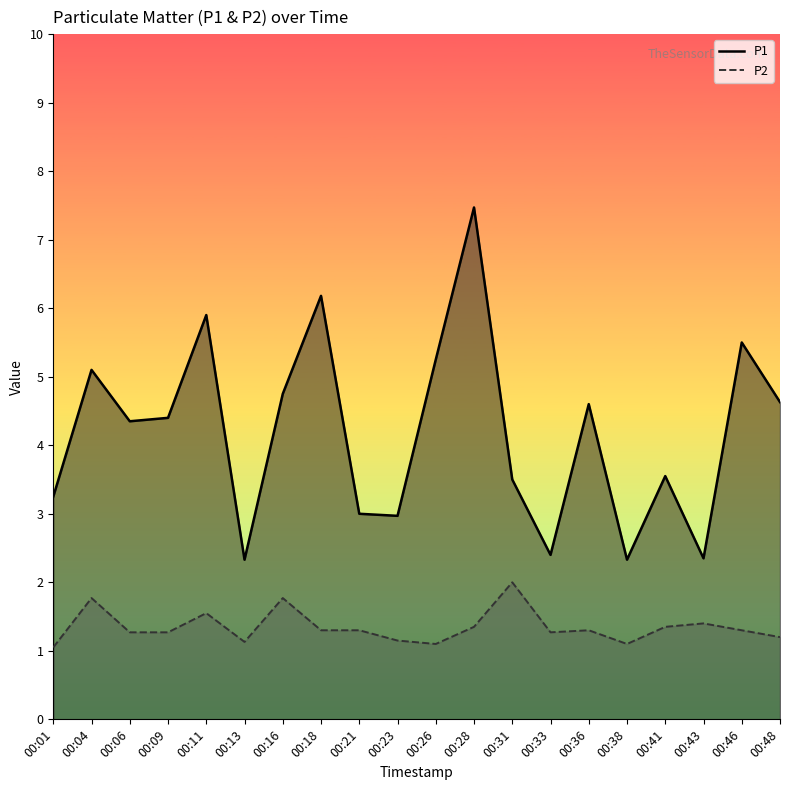

True or false: P2 has more than 1 interior local peaks.

True